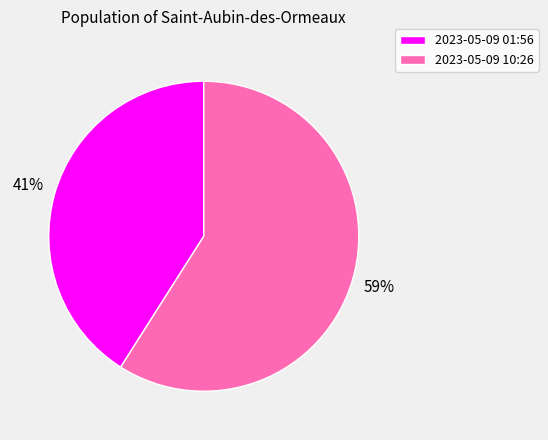

Is there any slice that represents more than half of the pie?

Yes